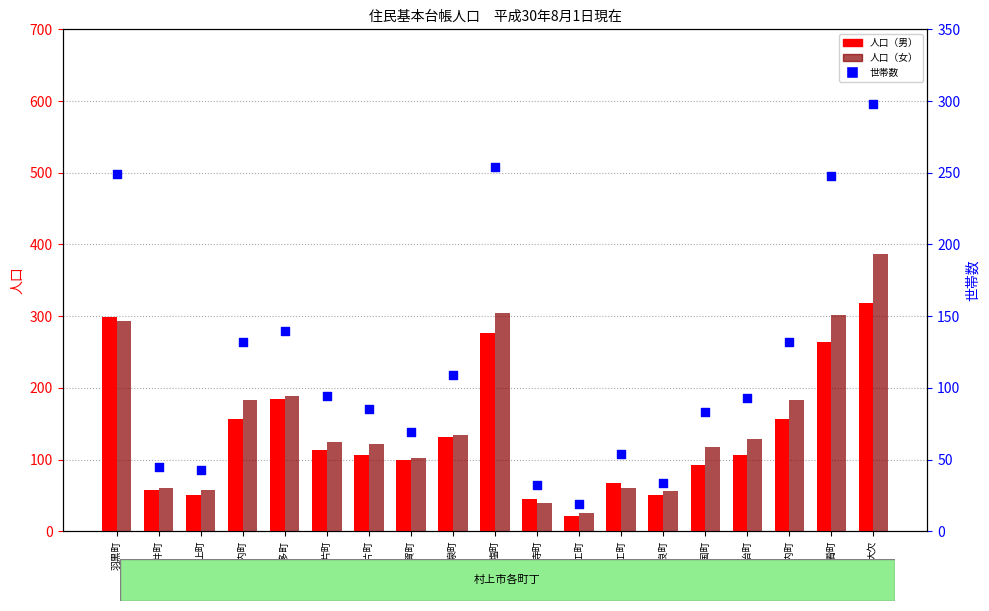

At how many categories does at least one series exceed 285?

4